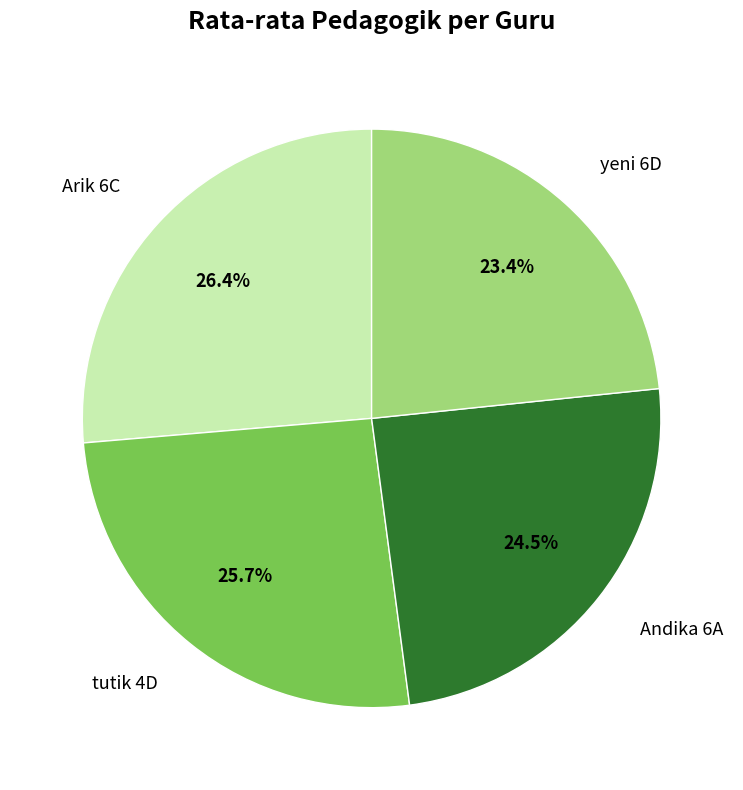

What percentage is the Arik 6C slice, to the nearest percent?

26%